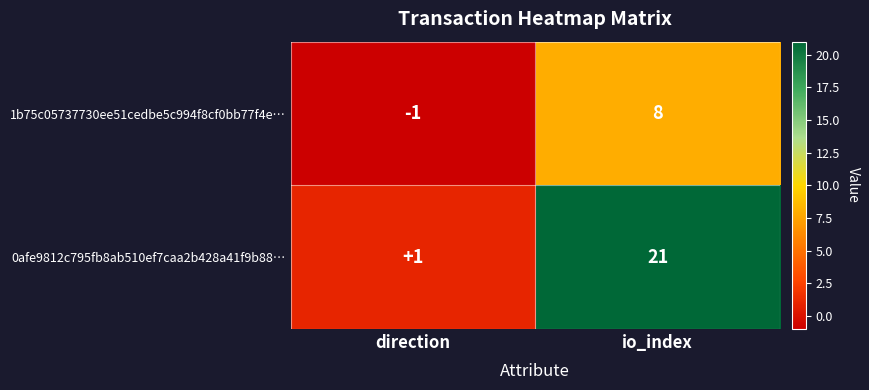

The 1b75c05737730ee51cedbe5c994f8cf0bb77f4e… series shows 8 at io_index. True or false?

True